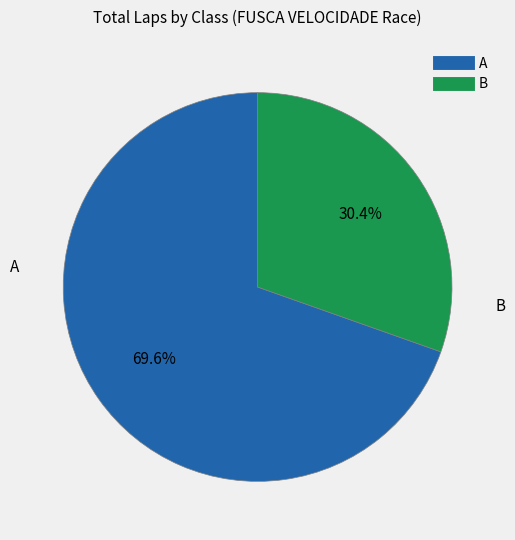

What is the majority slice?

A